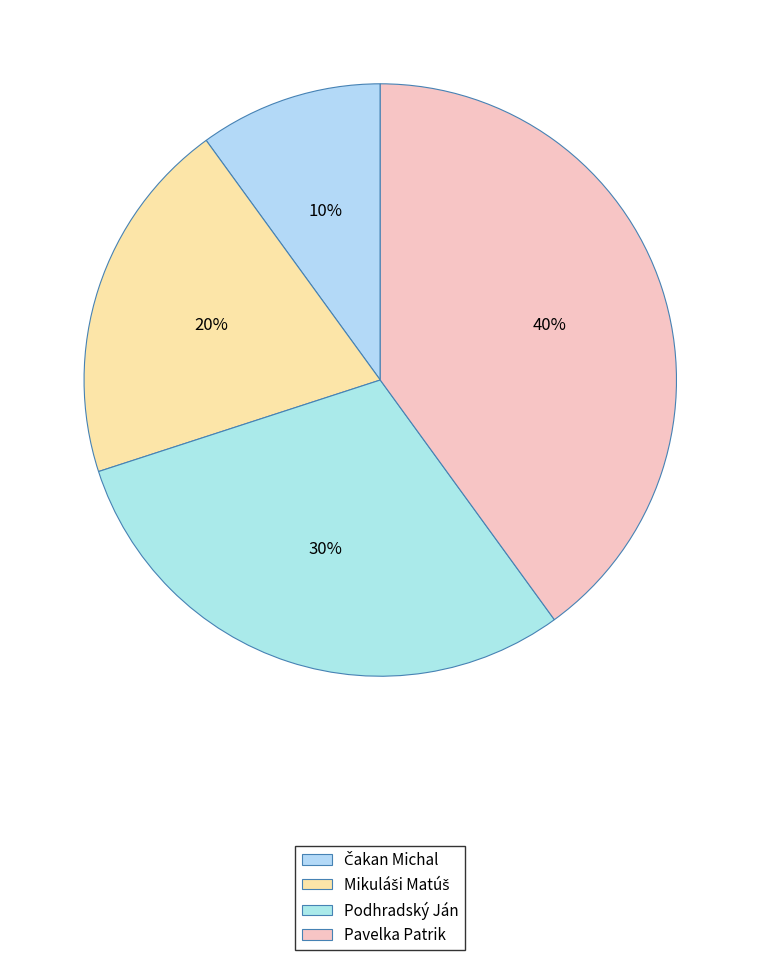

What is the ratio of the value at Pavelka Patrik to the value at Čakan Michal?

4.0